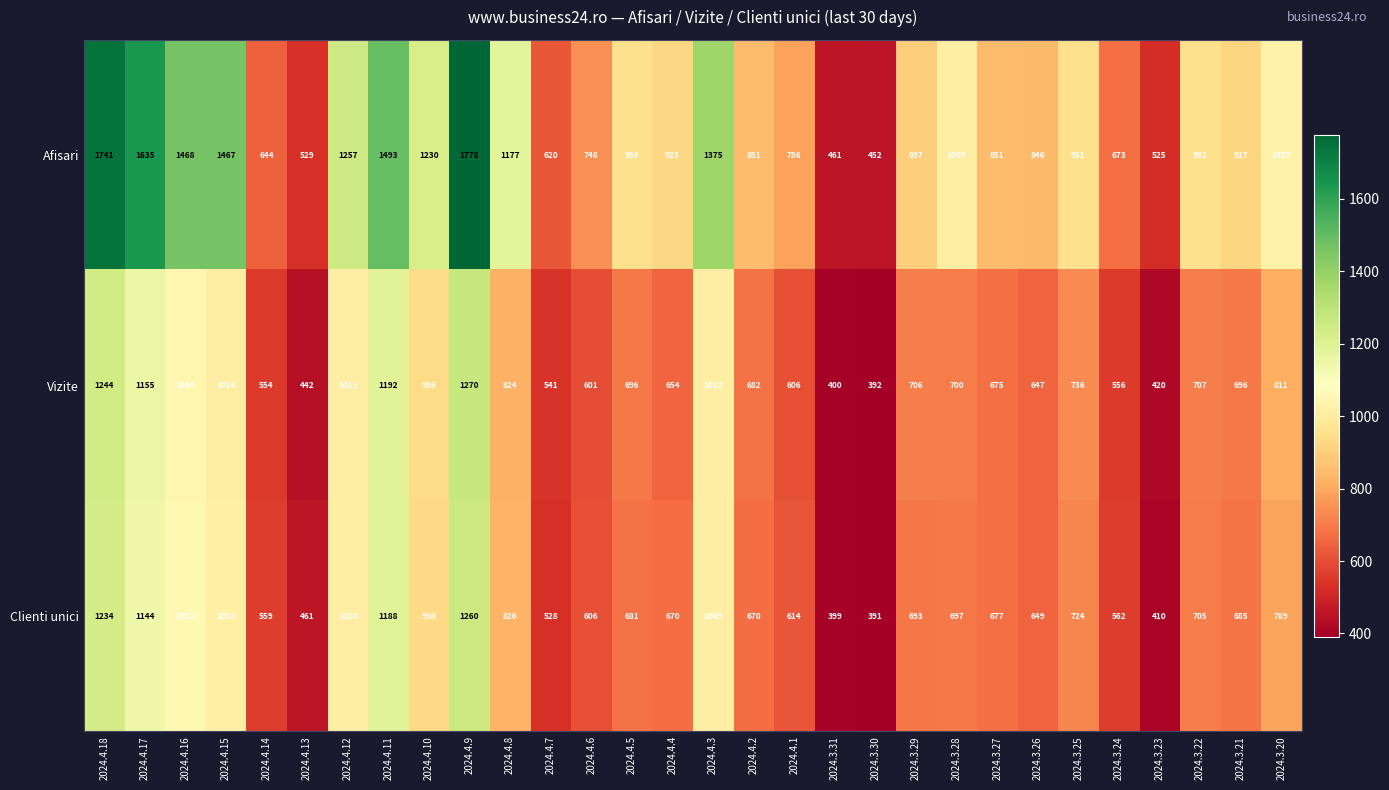

What is the approximate value of Clienti unici at 2024.4.18?

1234